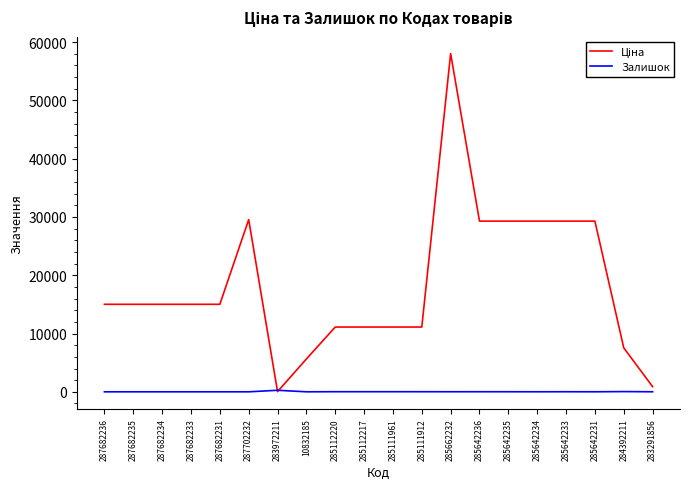

Is it true that Залишок equals 39.0 at 284392211?

True